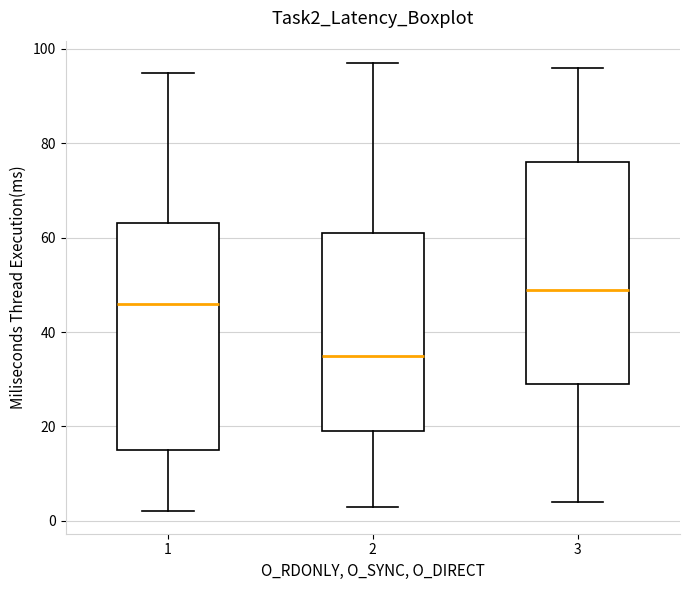

Where is the lower edge of the box at x = 2 on the y-axis? The values are not printed on the chart, so give them approximately, as read against the axis.

20